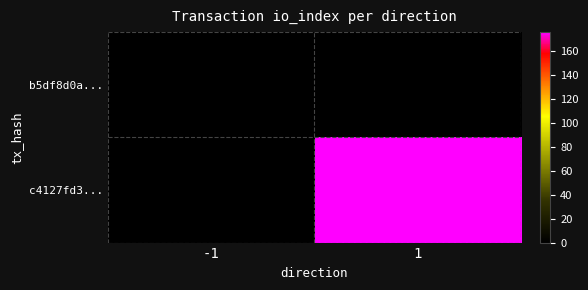

Rank the series by their average value, from highest to lowest.

c4127fd3..., b5df8d0a...